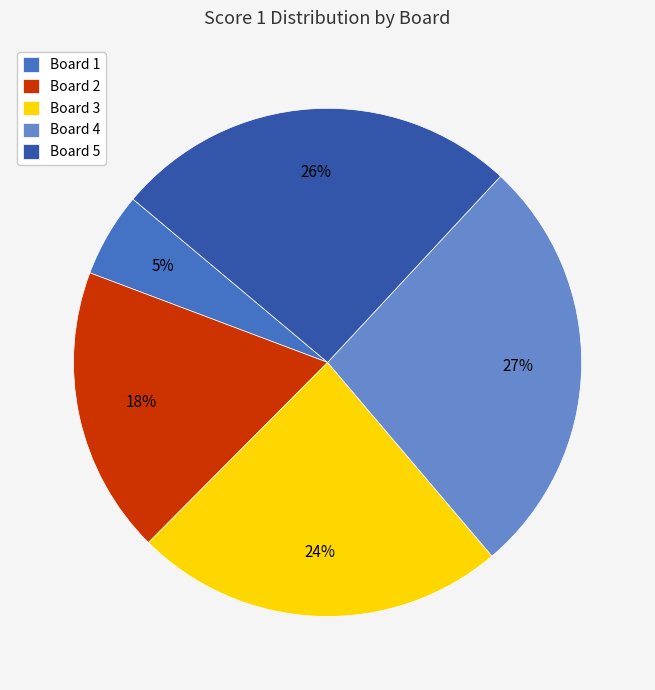

To the nearest percent, what percentage of the pie is Board 3?

24%